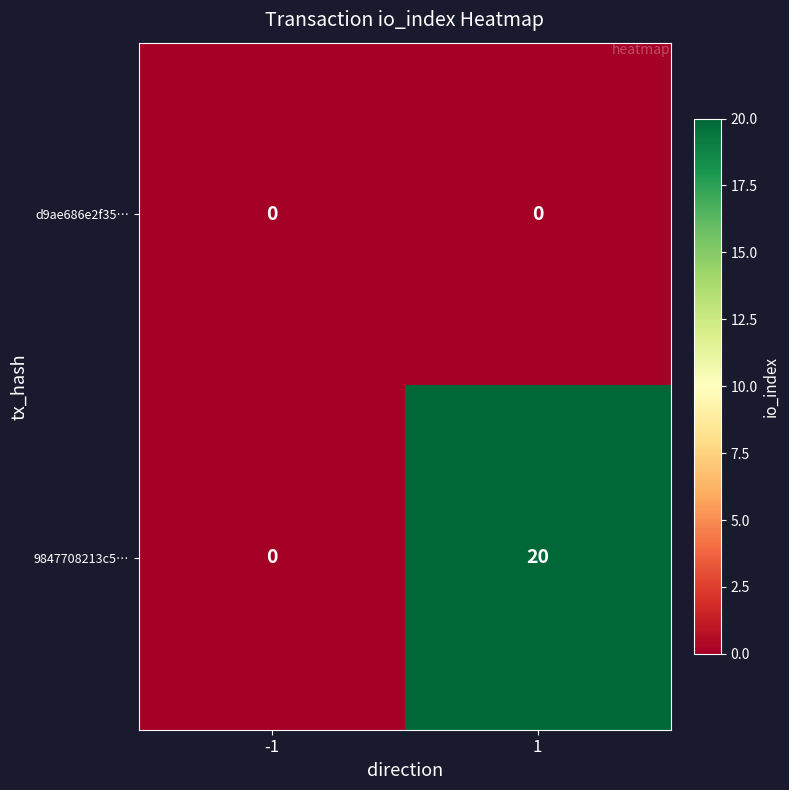

What is the approximate value of 9847708213c5… at 1?

20